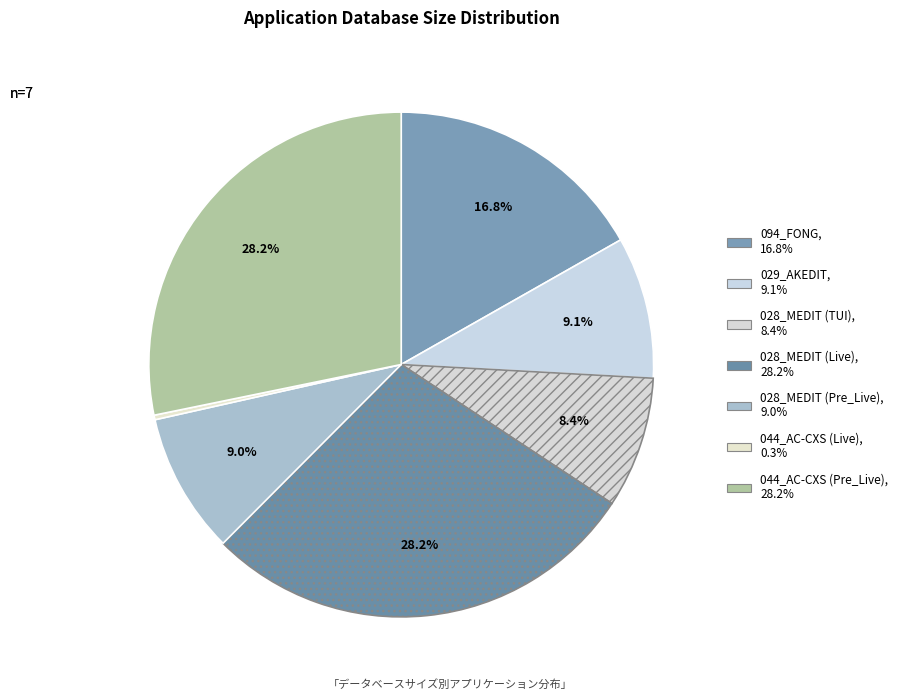

True or false: 028_MEDIT (Live) accounts for 28% of the total.

True